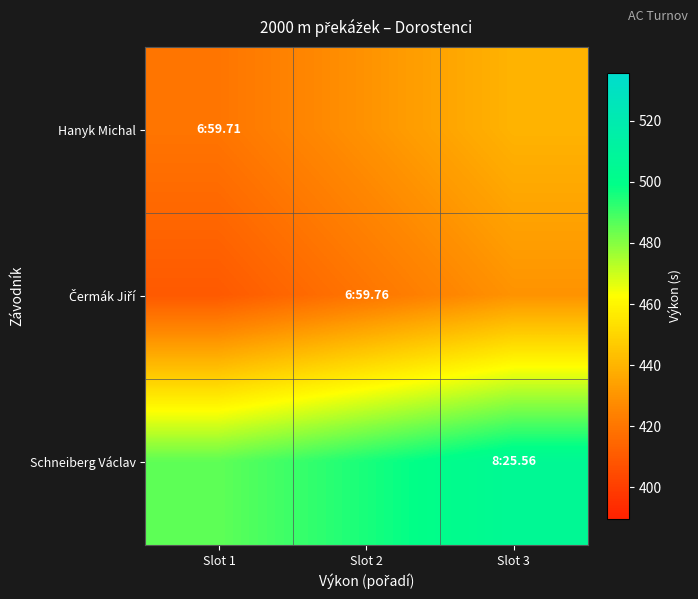

Count the number of categories in the chart.

3